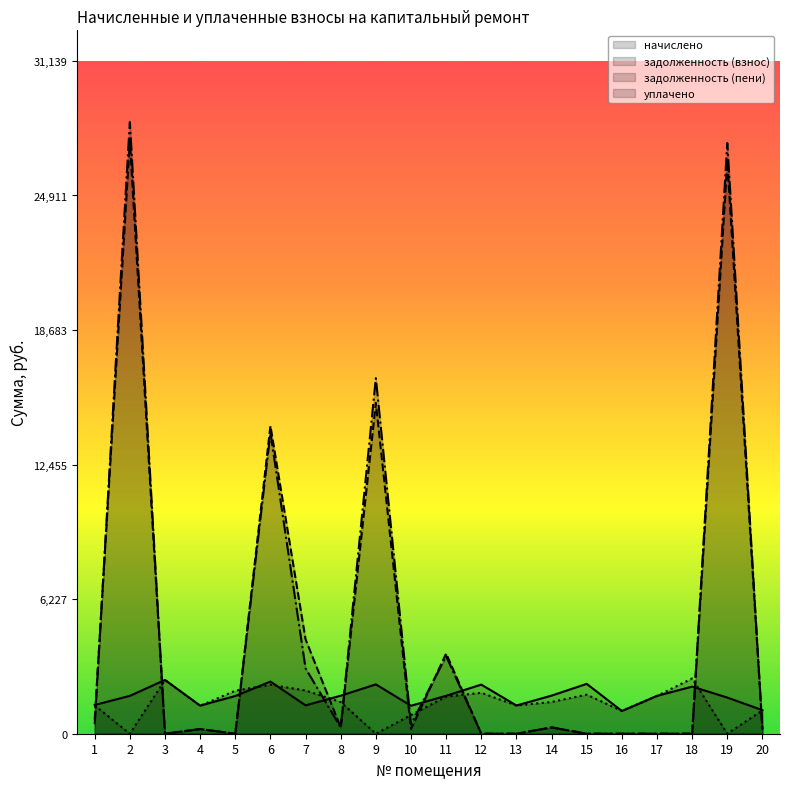

Reading left to right, what are all the values shown in this chart?

начислено: 1331.8	1752.1	2488.7	1302.0	1744.7	2414.3	1313.2	1759.6	2284.1	1294.6	1755.8	2272.9	1305.7	1763.3	2307.6	1052.8	1752.1	2179.9	1674.0	1090.0
задолженность (взнос): 665.9	27432.8	0.0	217.0	0.0	14248.1	4367.3	293.4	15313.2	215.8	3711.6	0.0	0.0	293.9	0.0	0.0	0.0	0.0	26503.2	181.7
задолженность (пени): 443.9	28308.9	0.0	217.0	0.0	13932.5	3023.9	293.4	16455.2	431.5	3589.5	0.0	0.0	293.9	0.0	0.0	0.0	0.0	27340.2	181.7
уплачено: 1311.7	0.0	2488.7	1292.2	1990.2	2266.9	2000.0	1466.3	0.0	863.0	1716.6	1894.1	1305.7	1469.4	1807.6	1052.8	1752.1	2555.6	0.0	1081.8